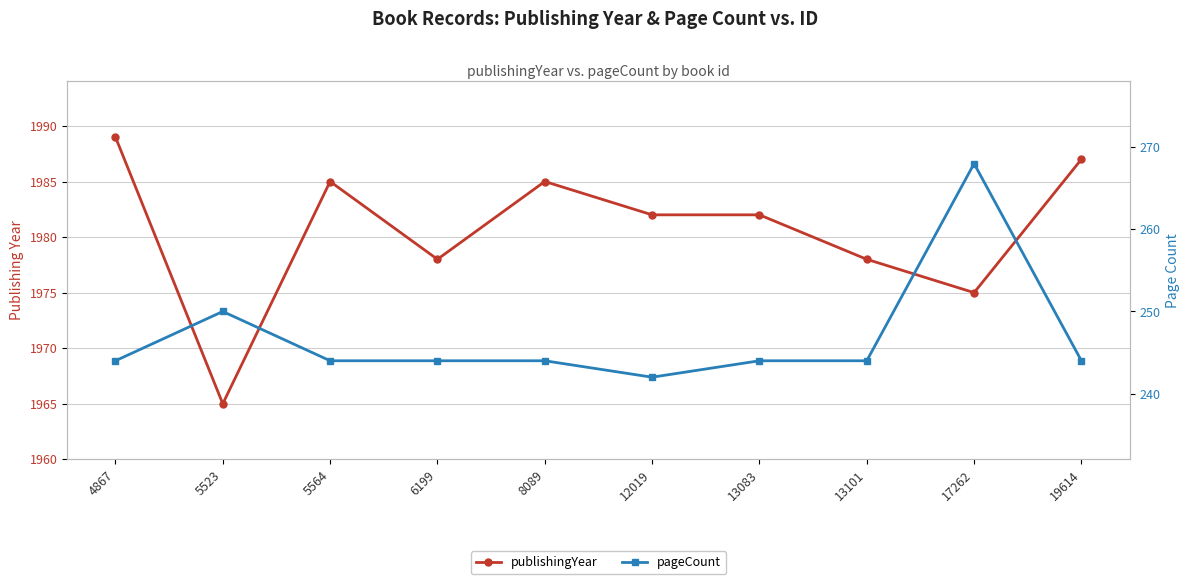

What is the difference between the second highest and second lowest values in the publishingYear series?

12